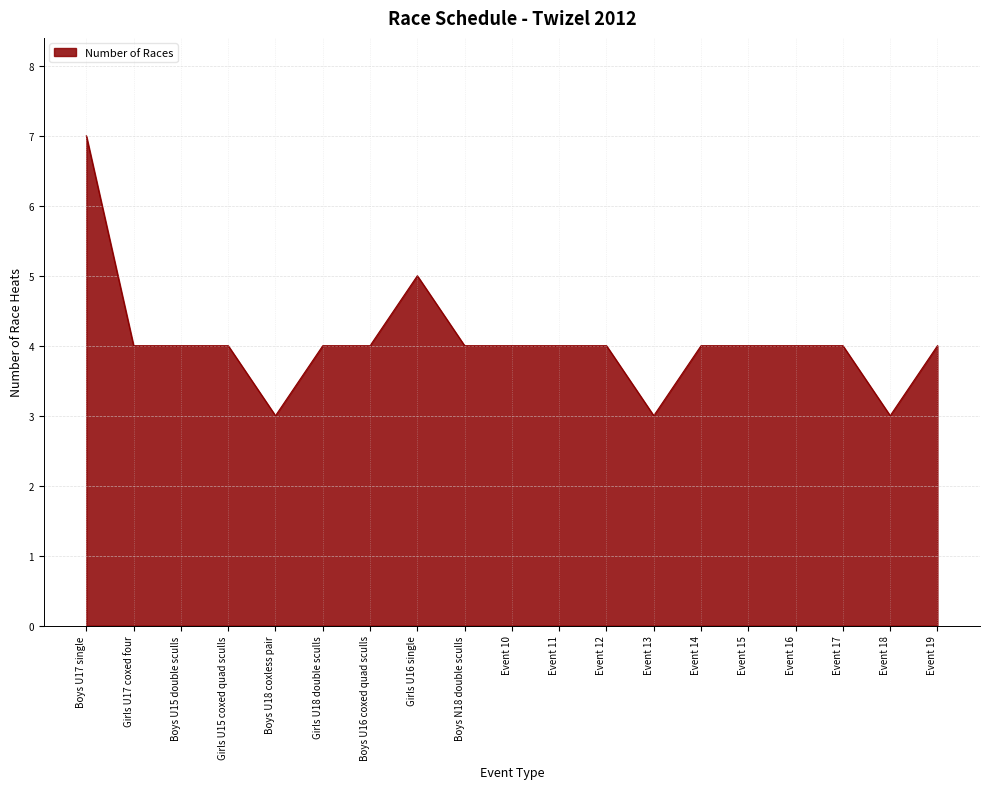

What is the greatest value displayed?

7